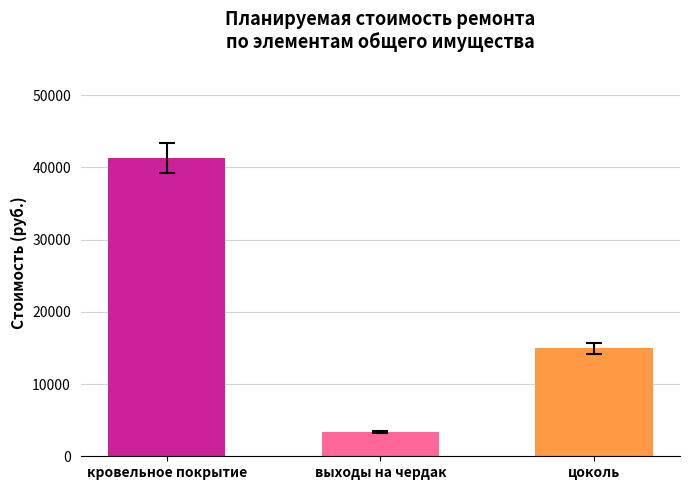

Are the bars grouped side by side (vs. stacked)?

No